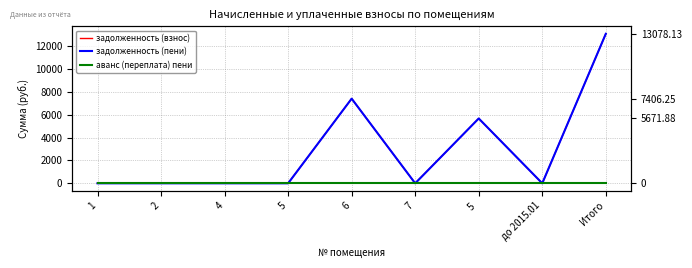

Which has a higher value, 1 or 5?

1